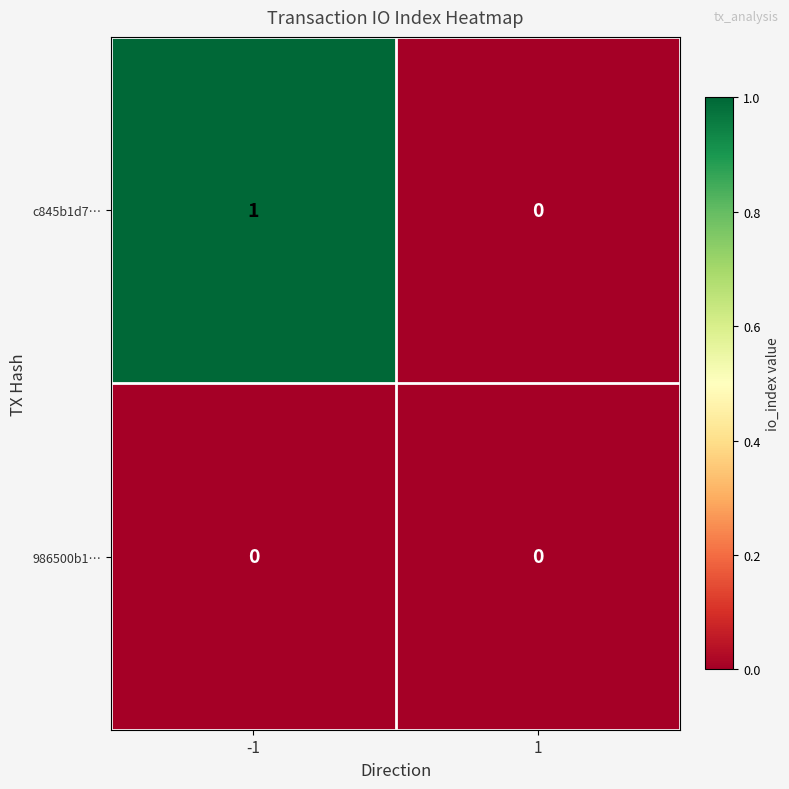

Which series has the largest range (max minus min)?

c845b1d7…